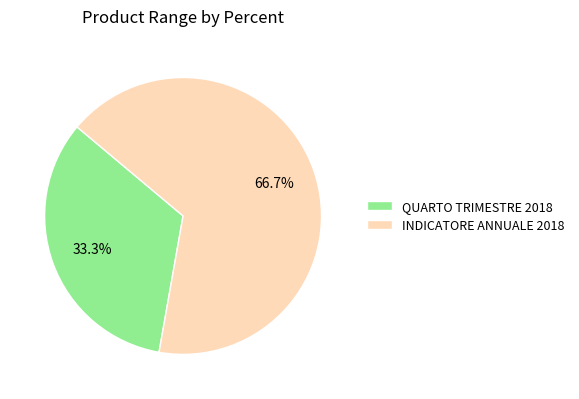

Is it true that INDICATORE ANNUALE 2018 is 72% of the pie?

False